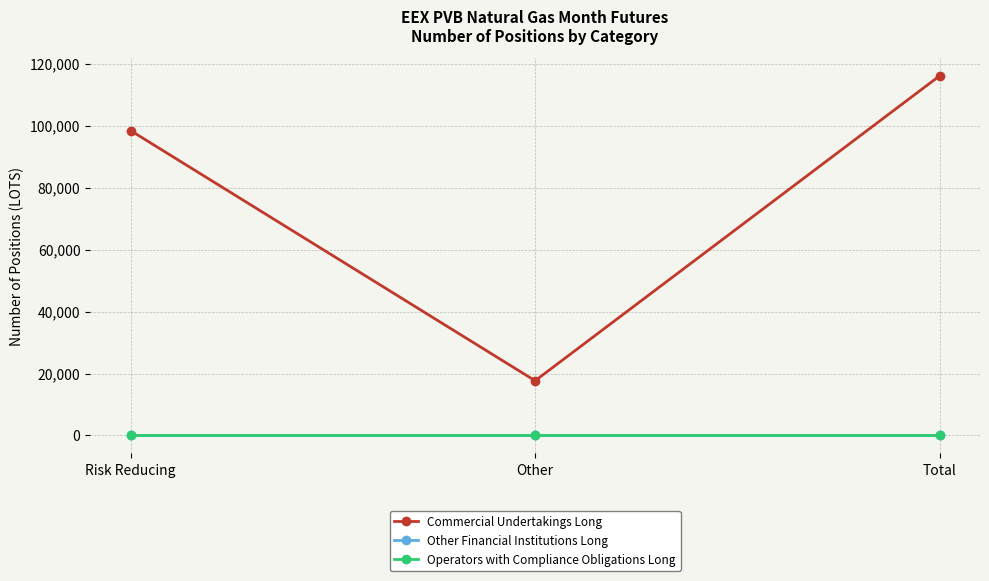

Rank the series by their maximum value, from highest to lowest.

Commercial Undertakings Long, Other Financial Institutions Long, Operators with Compliance Obligations Long